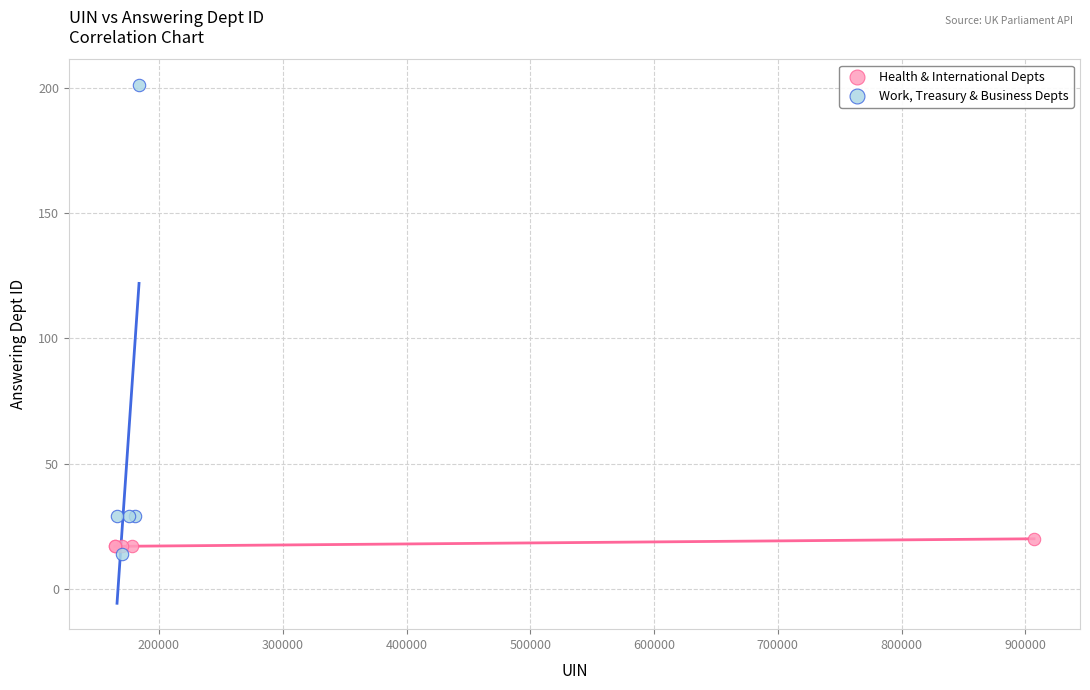

Which series has the largest Y range (max minus min)?

Work, Treasury & Business Depts